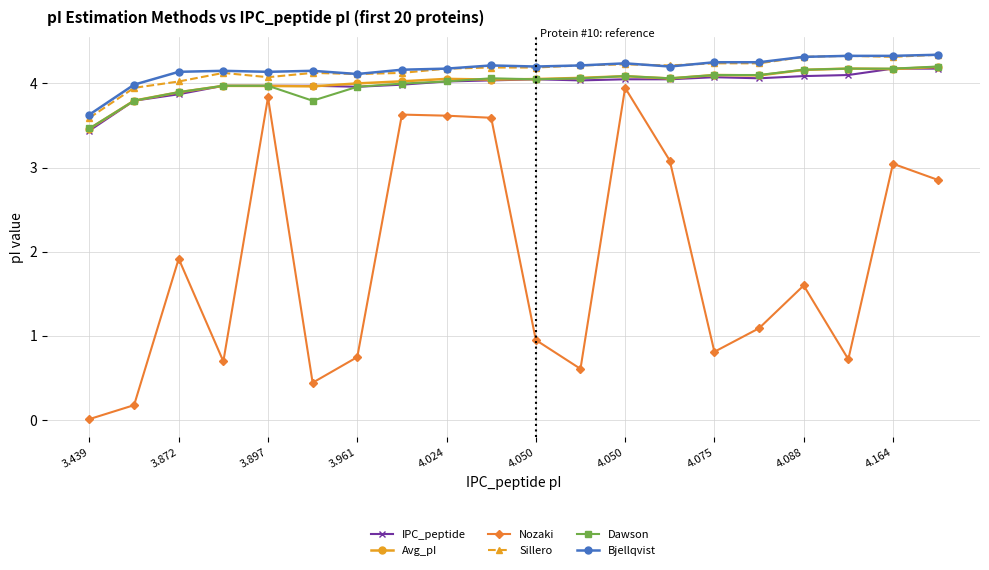

What is the lowest value of the Avg_pI series?

3.5